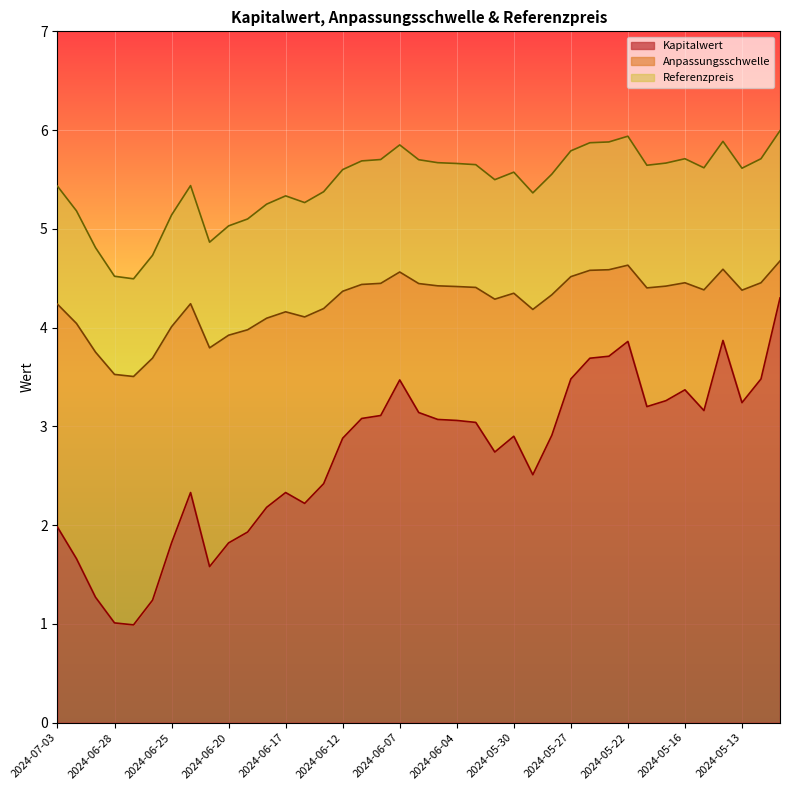

True or false: Anpassungsschwelle has more than 1 interior local peaks.

True